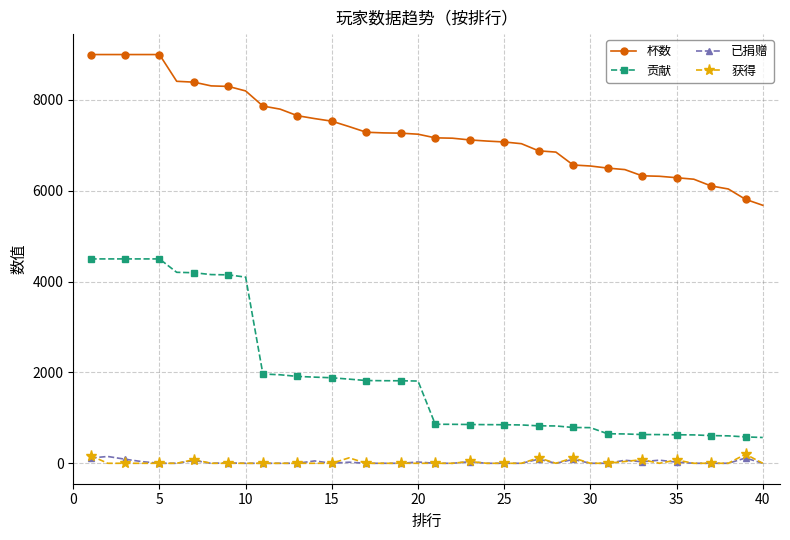

Which series has the widest spread of values?

贡献